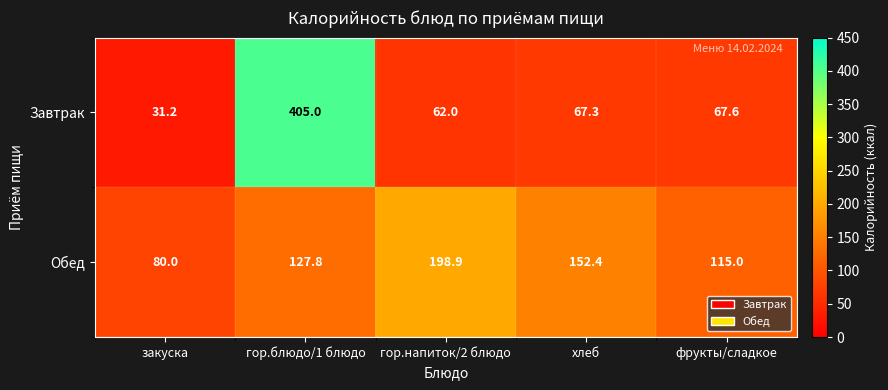

The Завтрак series shows 101.3 at хлеб. True or false?

False